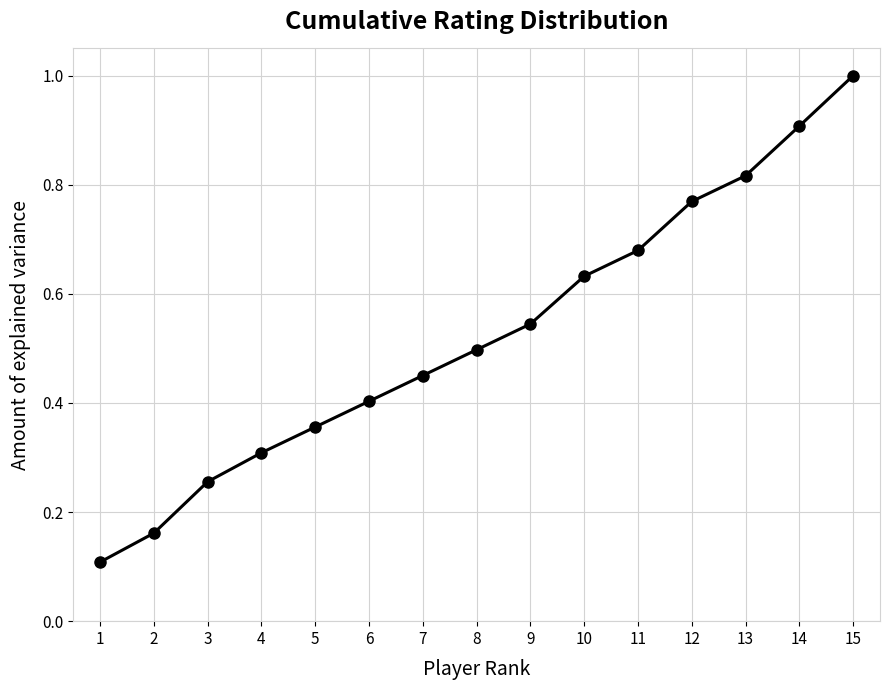

What is the difference between the maximum and minimum values?

0.9